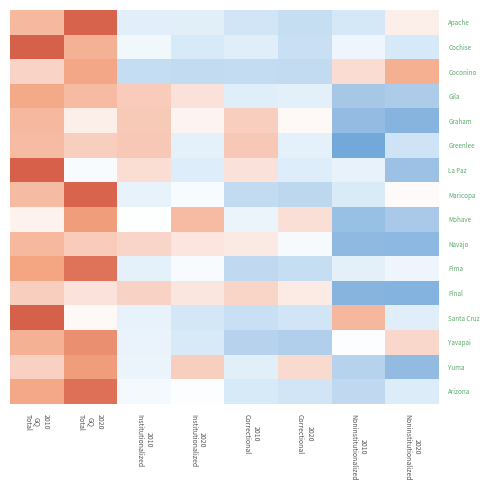

Reading right to left, transcribe all the data shown in this chart.

Apache: 2020
Noninstitutionalized=0.3	2010
Noninstitutionalized=-0.7	2020
Correctional=-0.9	2010
Correctional=-0.8	2020
Institutionalized=-0.5	2010
Institutionalized=-0.5	2020
GQ
Total=2.1	2010
GQ
Total=1.1
Cochise: 2020
Noninstitutionalized=-0.7	2010
Noninstitutionalized=-0.3	2020
Correctional=-0.9	2010
Correctional=-0.5	2020
Institutionalized=-0.7	2010
Institutionalized=-0.2	2020
GQ
Total=1.2	2010
GQ
Total=2.1
Coconino: 2020
Noninstitutionalized=1.2	2010
Noninstitutionalized=0.6	2020
Correctional=-1.0	2010
Correctional=-1.0	2020
Institutionalized=-1.0	2010
Institutionalized=-0.9	2020
GQ
Total=1.4	2010
GQ
Total=0.7
Gila: 2020
Noninstitutionalized=-1.3	2010
Noninstitutionalized=-1.4	2020
Correctional=-0.5	2010
Correctional=-0.5	2020
Institutionalized=0.5	2010
Institutionalized=0.8	2020
GQ
Total=1.1	2010
GQ
Total=1.3
Graham: 2020
Noninstitutionalized=-1.7	2010
Noninstitutionalized=-1.6	2020
Correctional=0.1	2010
Correctional=0.8	2020
Institutionalized=0.2	2010
Institutionalized=0.9	2020
GQ
Total=0.3	2010
GQ
Total=1.1
Greenlee: 2020
Noninstitutionalized=-0.8	2010
Noninstitutionalized=-1.9	2020
Correctional=-0.5	2010
Correctional=0.9	2020
Institutionalized=-0.5	2010
Institutionalized=0.9	2020
GQ
Total=0.8	2010
GQ
Total=1.1
La Paz: 2020
Noninstitutionalized=-1.5	2010
Noninstitutionalized=-0.4	2020
Correctional=-0.6	2010
Correctional=0.5	2020
Institutionalized=-0.6	2010
Institutionalized=0.5	2020
GQ
Total=-0.1	2010
GQ
Total=2.1
Maricopa: 2020
Noninstitutionalized=0.1	2010
Noninstitutionalized=-0.6	2020
Correctional=-1.1	2010
Correctional=-1.0	2020
Institutionalized=-0.1	2010
Institutionalized=-0.4	2020
GQ
Total=2.1	2010
GQ
Total=1.1
Mohave: 2020
Noninstitutionalized=-1.4	2010
Noninstitutionalized=-1.5	2020
Correctional=0.5	2010
Correctional=-0.3	2020
Institutionalized=1.1	2010
Institutionalized=-0.0	2020
GQ
Total=1.5	2010
GQ
Total=0.2
Navajo: 2020
Noninstitutionalized=-1.6	2010
Noninstitutionalized=-1.6	2020
Correctional=-0.1	2010
Correctional=0.4	2020
Institutionalized=0.4	2010
Institutionalized=0.7	2020
GQ
Total=0.8	2010
GQ
Total=1.1
Pima: 2020
Noninstitutionalized=-0.3	2010
Noninstitutionalized=-0.5	2020
Correctional=-0.9	2010
Correctional=-1.0	2020
Institutionalized=-0.1	2010
Institutionalized=-0.4	2020
GQ
Total=1.9	2010
GQ
Total=1.4
Pinal: 2020
Noninstitutionalized=-1.7	2010
Noninstitutionalized=-1.7	2020
Correctional=0.3	2010
Correctional=0.7	2020
Institutionalized=0.4	2010
Institutionalized=0.7	2020
GQ
Total=0.5	2010
GQ
Total=0.8
Santa Cruz: 2020
Noninstitutionalized=-0.5	2010
Noninstitutionalized=1.1	2020
Correctional=-0.8	2010
Correctional=-0.9	2020
Institutionalized=-0.7	2010
Institutionalized=-0.4	2020
GQ
Total=0.1	2010
GQ
Total=2.1
Yavapai: 2020
Noninstitutionalized=0.7	2010
Noninstitutionalized=-0.1	2020
Correctional=-1.3	2010
Correctional=-1.2	2020
Institutionalized=-0.7	2010
Institutionalized=-0.3	2020
GQ
Total=1.6	2010
GQ
Total=1.2
Yuma: 2020
Noninstitutionalized=-1.6	2010
Noninstitutionalized=-1.2	2020
Correctional=0.6	2010
Correctional=-0.5	2020
Institutionalized=0.8	2010
Institutionalized=-0.3	2020
GQ
Total=1.5	2010
GQ
Total=0.7
Arizona: 2020
Noninstitutionalized=-0.6	2010
Noninstitutionalized=-1.0	2020
Correctional=-0.8	2010
Correctional=-0.7	2020
Institutionalized=-0.0	2010
Institutionalized=-0.2	2020
GQ
Total=1.9	2010
GQ
Total=1.3